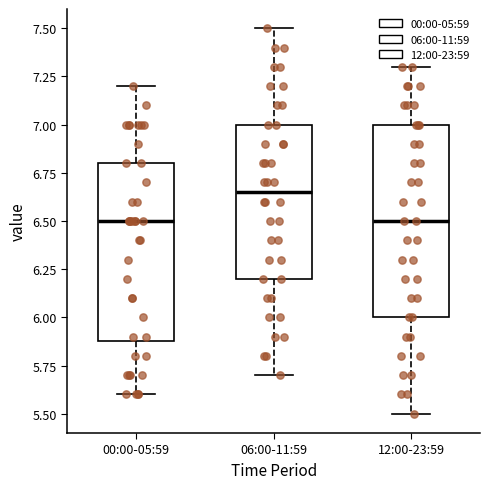

Comparing the boxes themselves (not the whiskers), which one is the tallest?

12:00-23:59